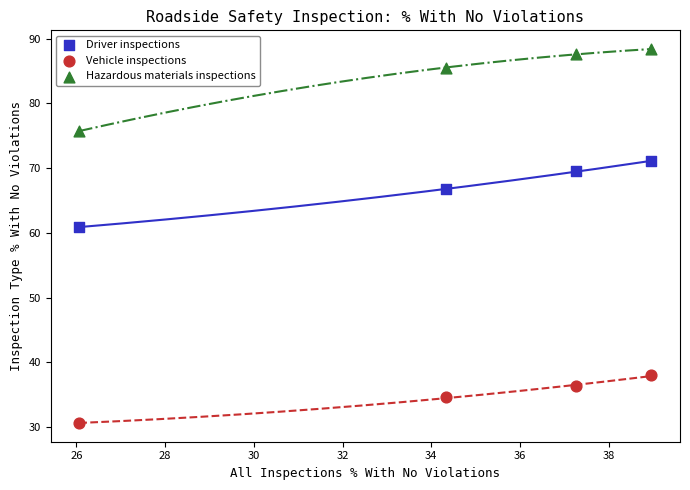

Across all data points, what is the average X value?

34.2